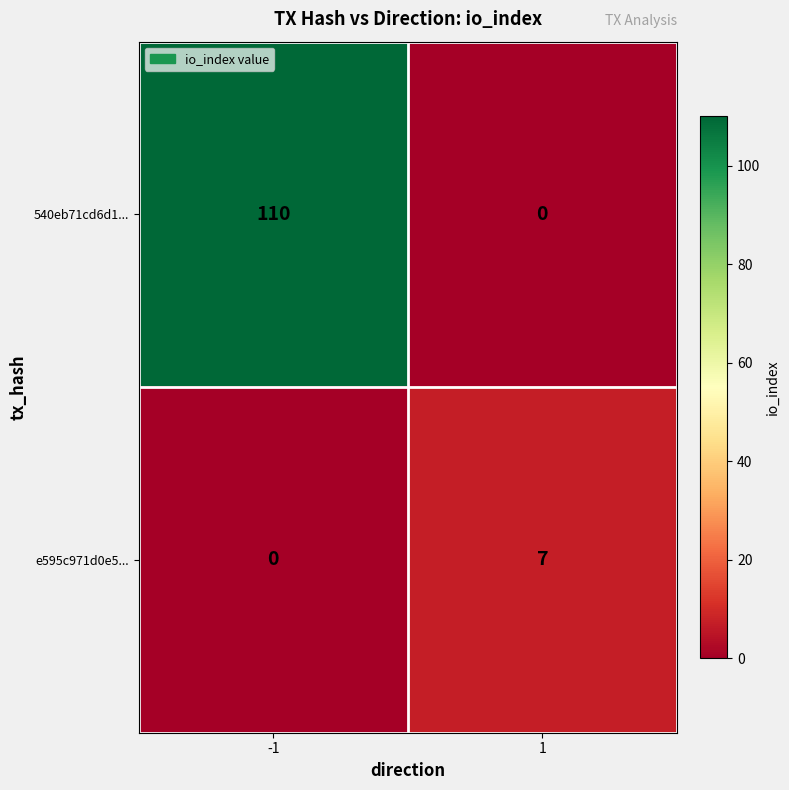

Count the number of categories in the chart.

2